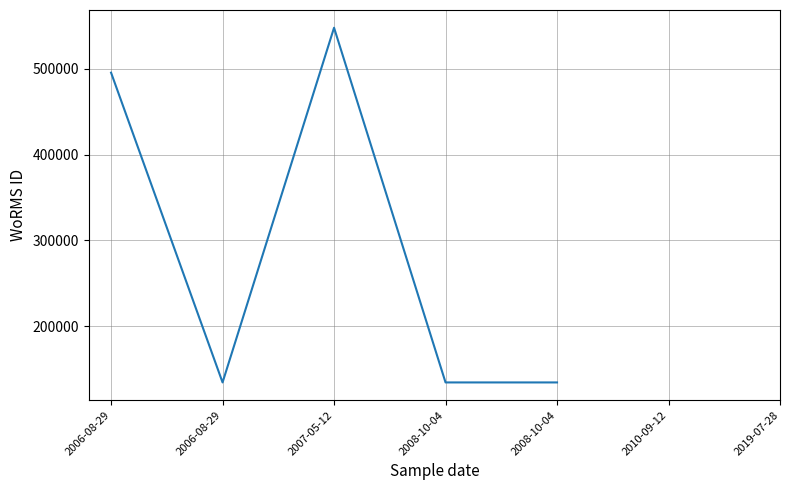

What is the label of the 3rd point from the left?

2006-08-29